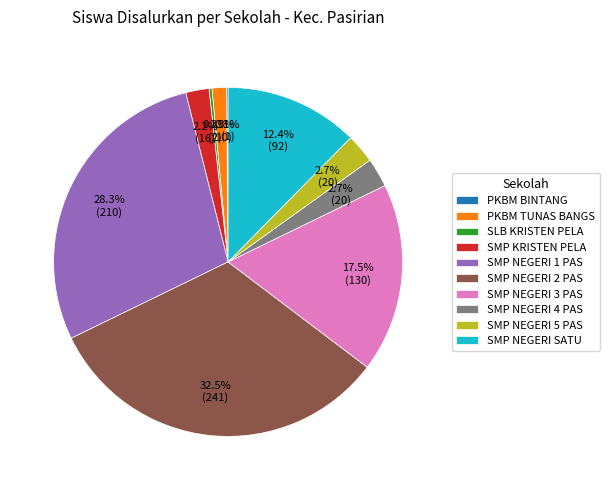

Is there any slice that represents more than half of the pie?

No